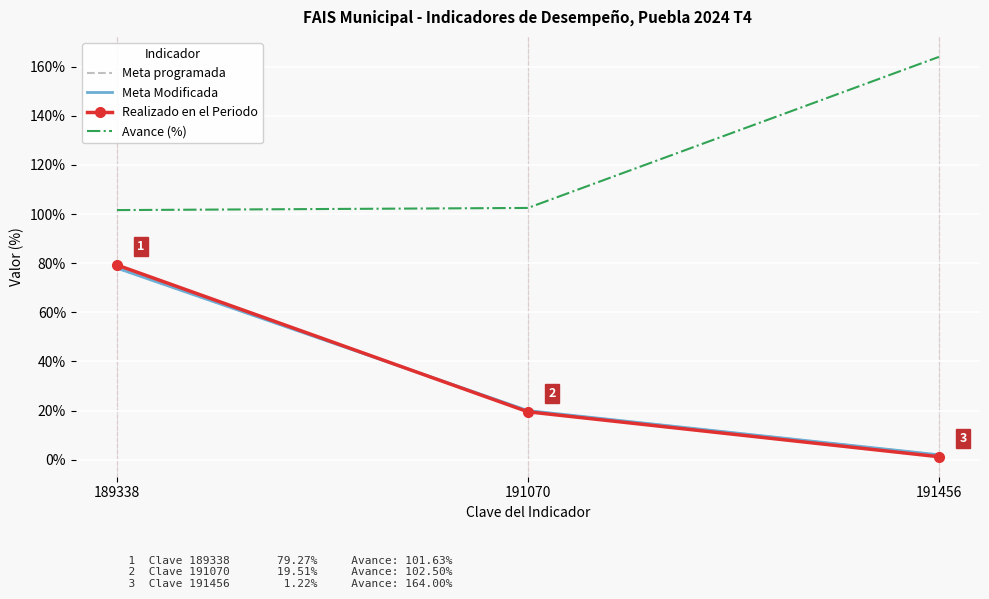

True or false: Avance (%) has a value of 49.9 at 189338.

False